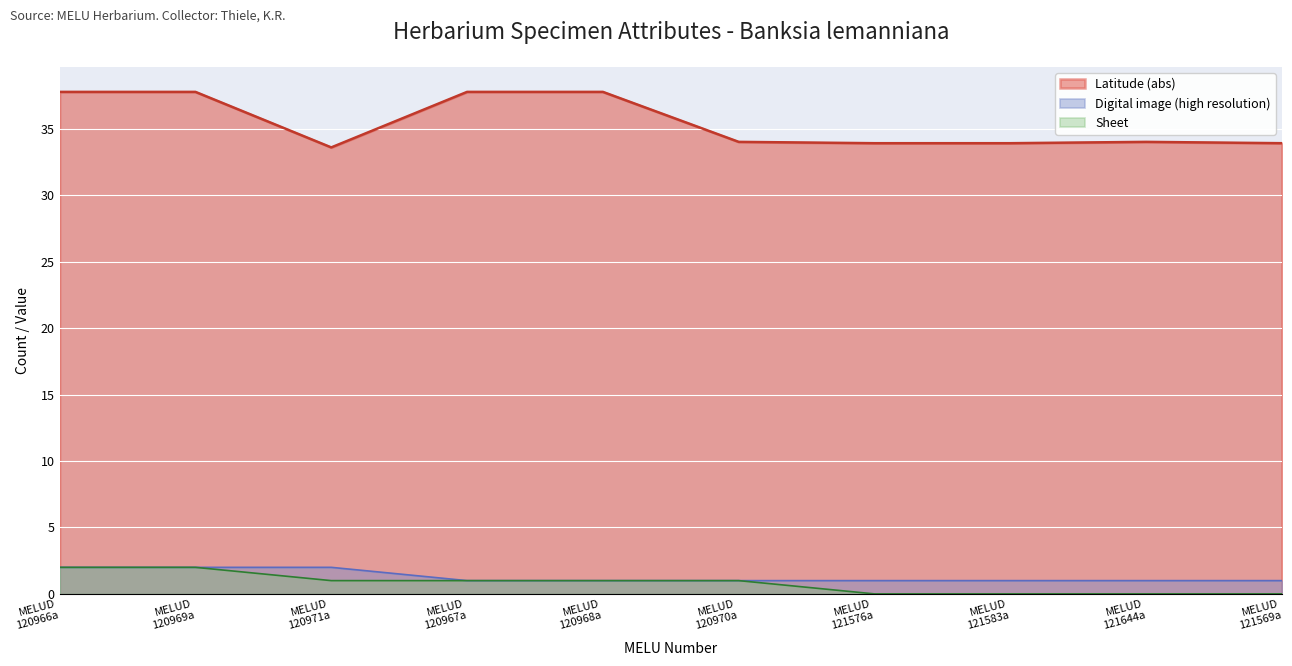

What is the value of the Latitude point at the 4th from the left?

37.8